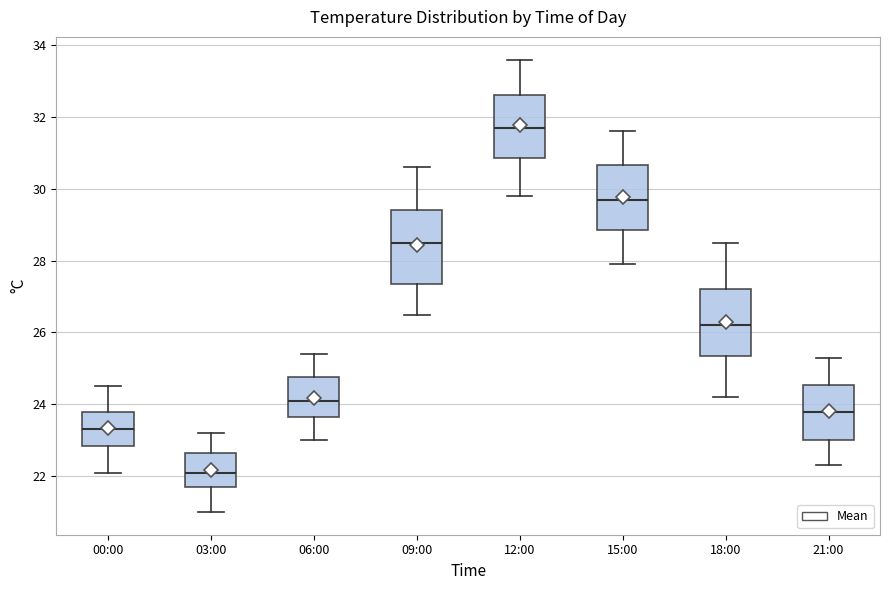

Reading left to right, transcribe this box plot: for each box, give where its median line is, the range the box spans, and where its two whiskers end, as read against the y-axis. The values are not printed on the chart, so give them approximately, as read against the axis.

00:00: median 23.4, box 22.8 to 23.8, whiskers 22.2 to 24.6
03:00: median 22.2, box 21.8 to 22.6, whiskers 21.0 to 23.2
06:00: median 24.2, box 23.6 to 24.8, whiskers 23.0 to 25.4
09:00: median 28.6, box 27.4 to 29.4, whiskers 26.6 to 30.6
12:00: median 31.8, box 30.8 to 32.6, whiskers 29.8 to 33.6
15:00: median 29.8, box 28.8 to 30.6, whiskers 28.0 to 31.6
18:00: median 26.2, box 25.4 to 27.2, whiskers 24.2 to 28.6
21:00: median 23.8, box 23.0 to 24.6, whiskers 22.4 to 25.4